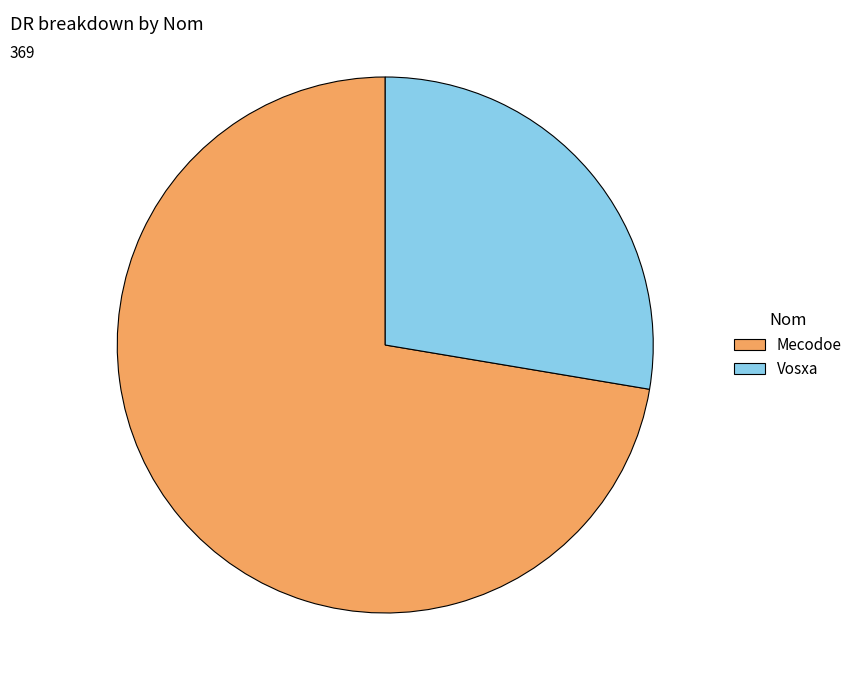

Is it true that Vosxa is 17% of the pie?

False